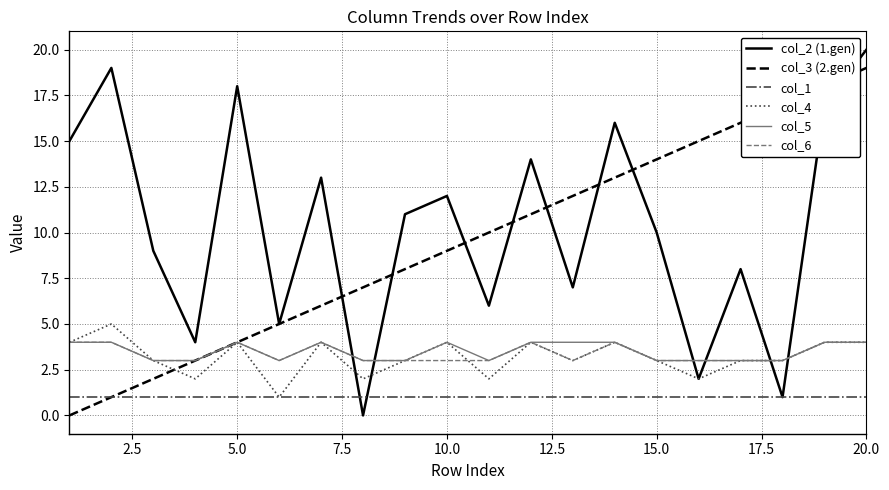

What is the maximum value shown in the chart?

20